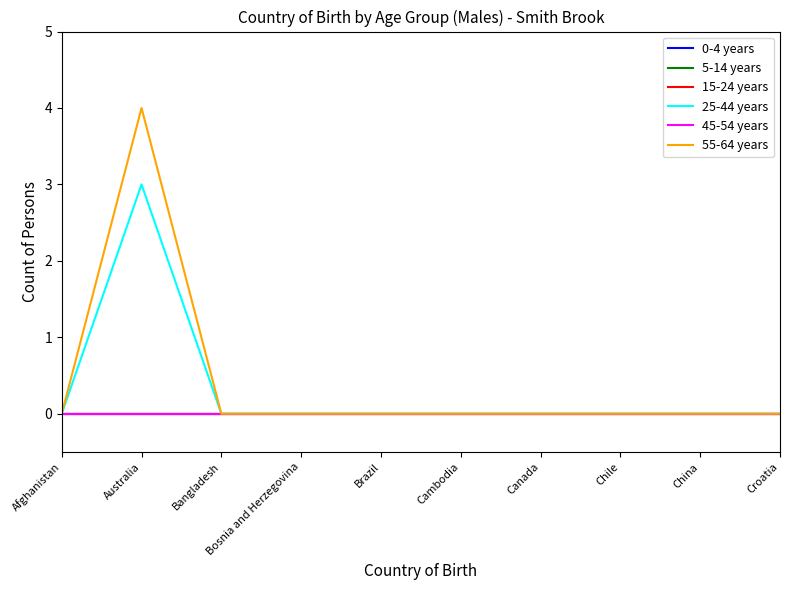

What is the label of the 10th point from the right?

Afghanistan